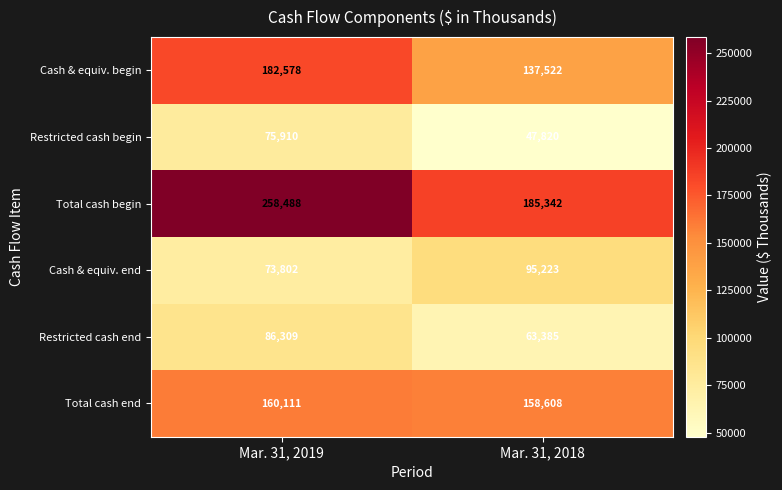

Which label corresponds to the largest value in the chart?

Mar. 31, 2019